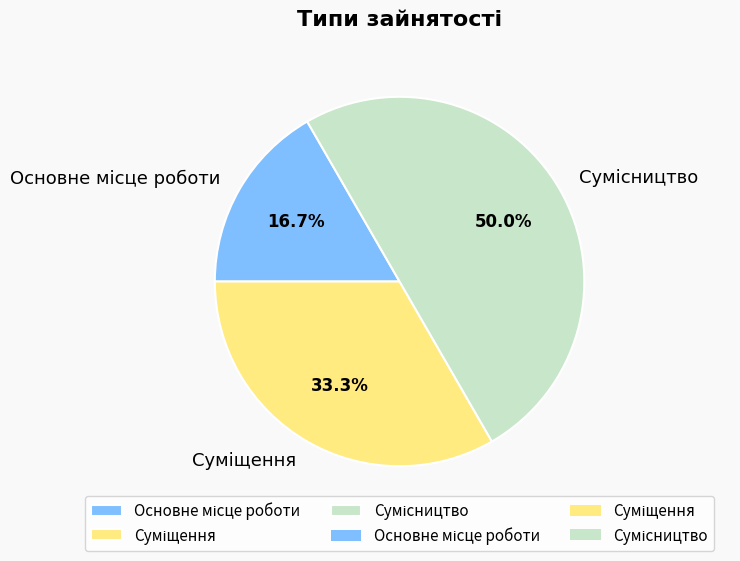

Rank the categories by value from highest to lowest.

Сумісництво, Суміщення, Основне місце роботи